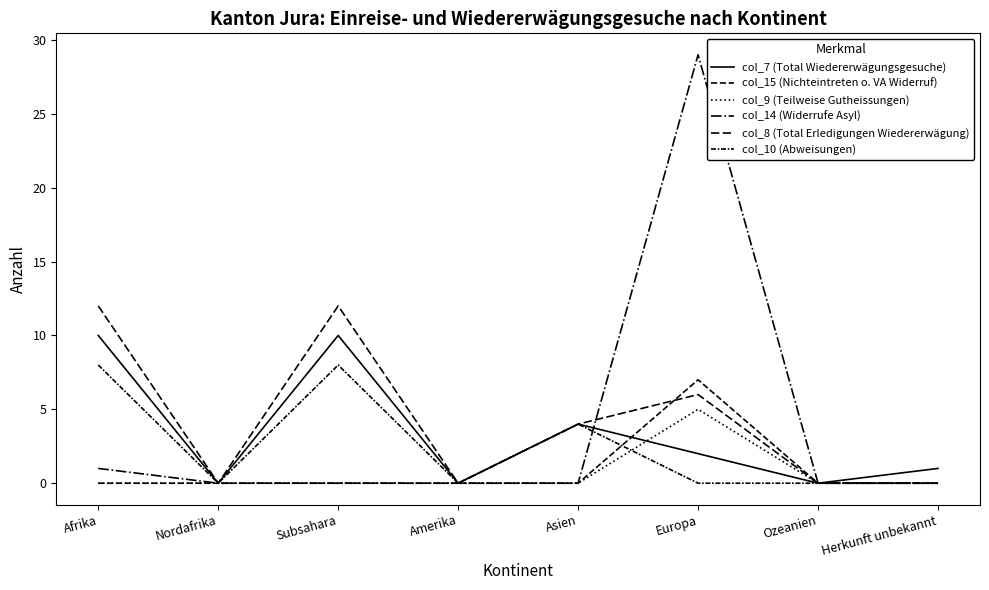

Which has a higher value, Nordafrika or Ozeanien?

Nordafrika